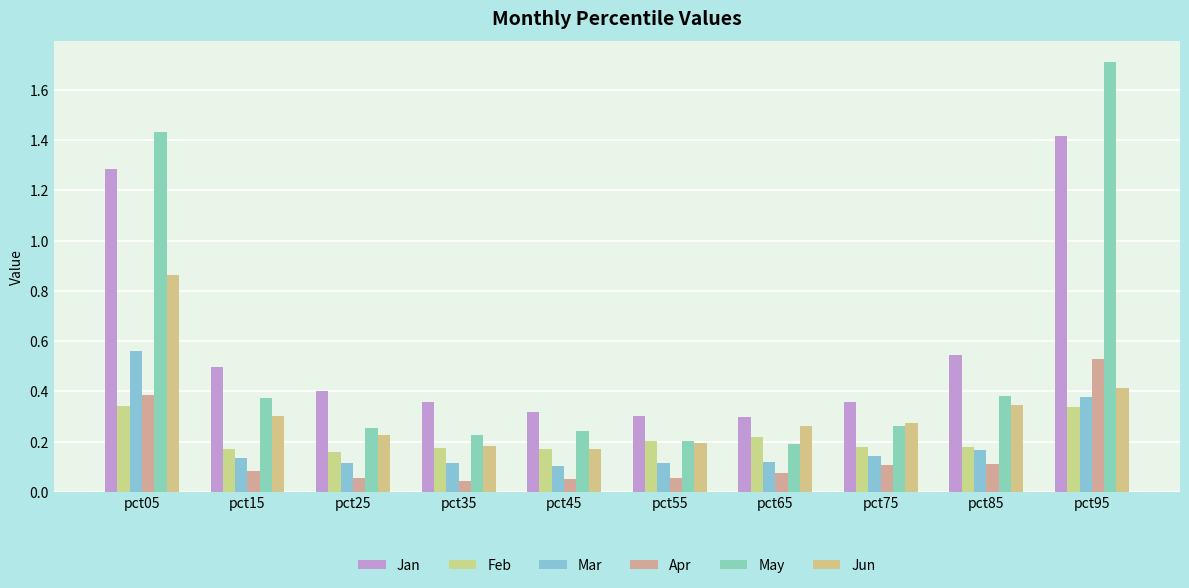

Rank the series at pct65 from highest to lowest value.

Jan, Jun, Feb, May, Mar, Apr